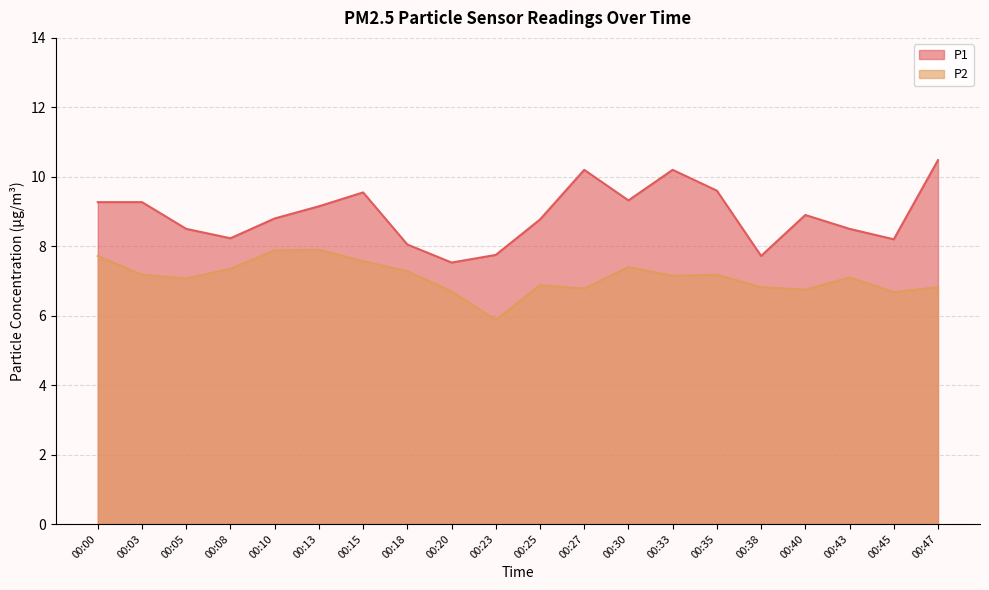

Does the chart display data point markers on the line(s)?

No